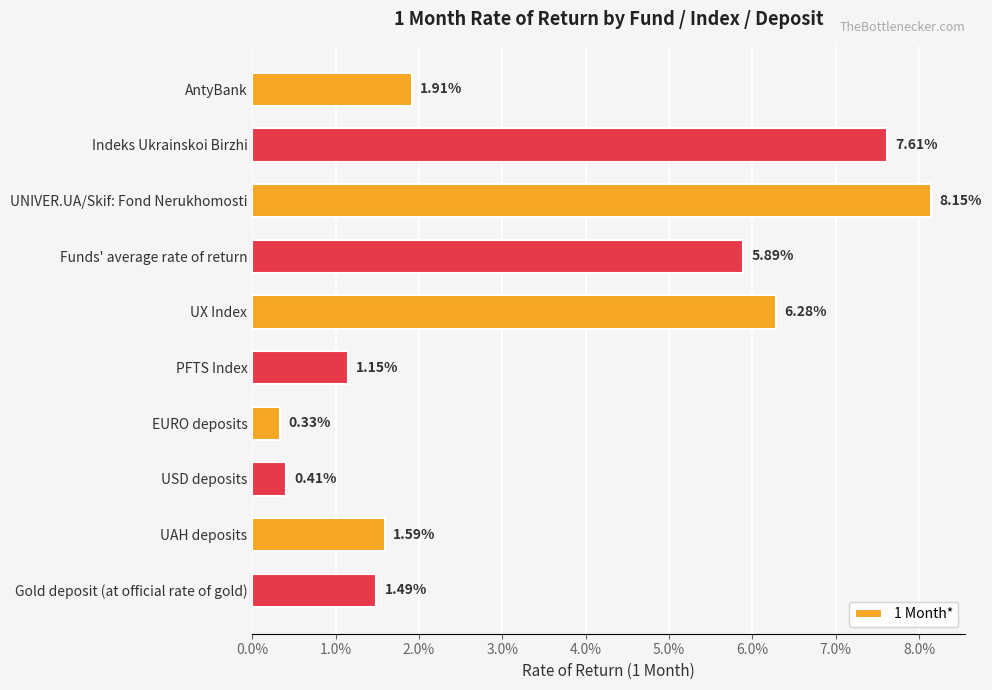

Are the bars horizontal?

Yes